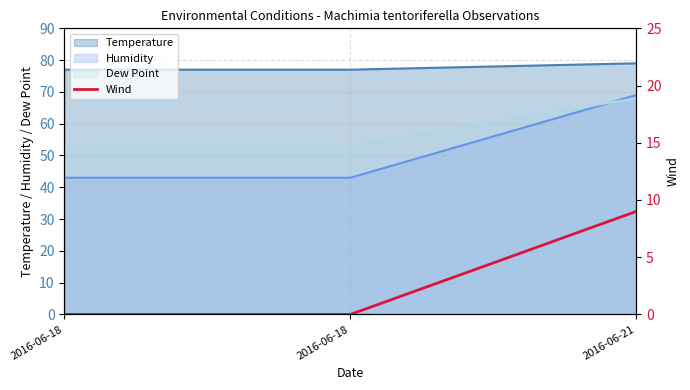

List the labels in order of value, smallest first.

2016-06-18, 2016-06-18, 2016-06-21